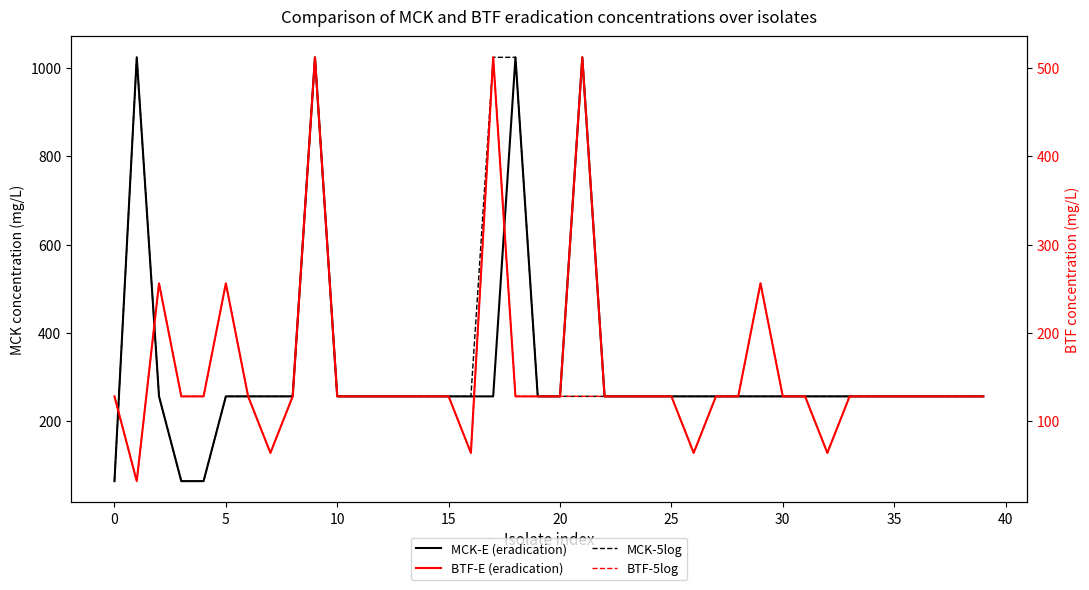

What is the label of the 40th point from the left?

39